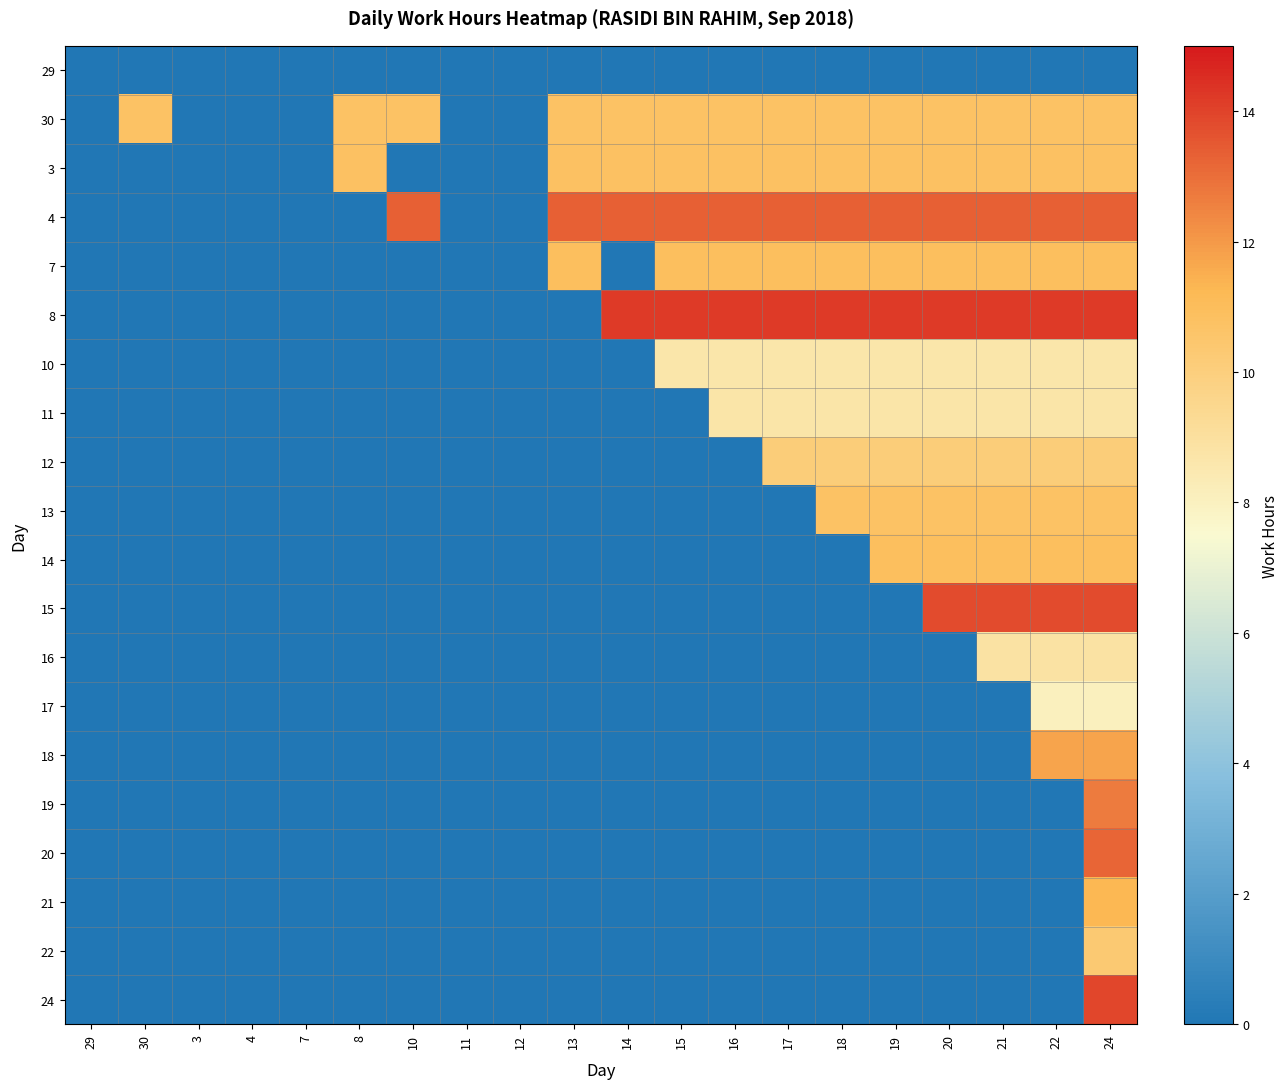

What is the spread (max minus min) of values at 13?

13.3